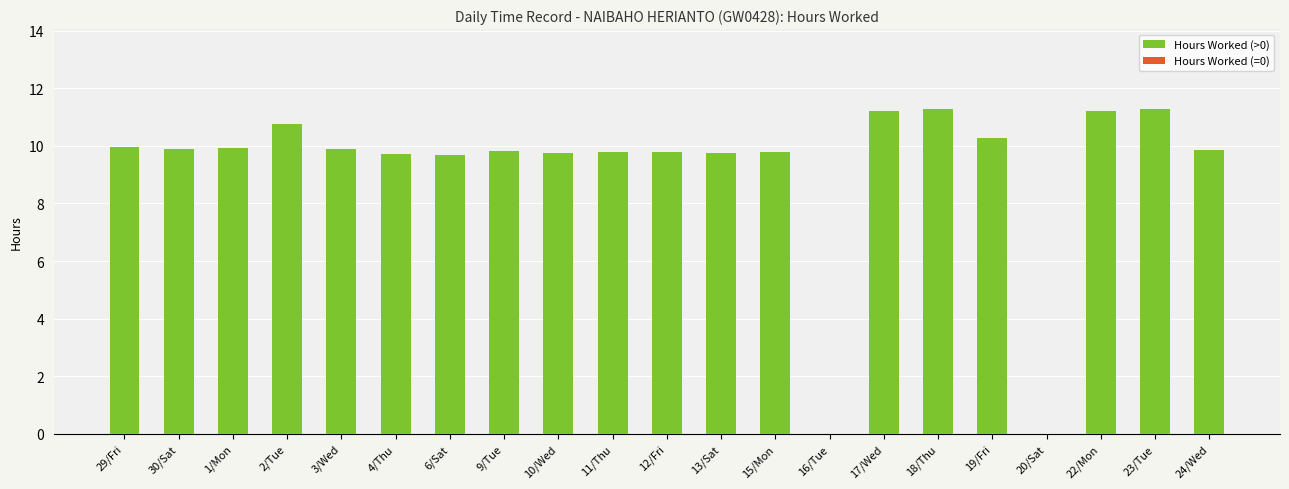

What is the sum of the values at 19/Fri and 1/Mon?

20.2